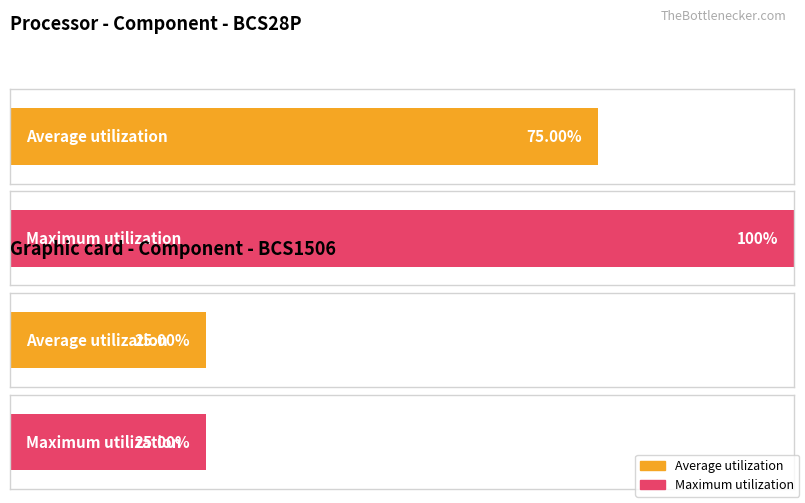

The value of BCS1506 at B752 is 1. True or false?

False